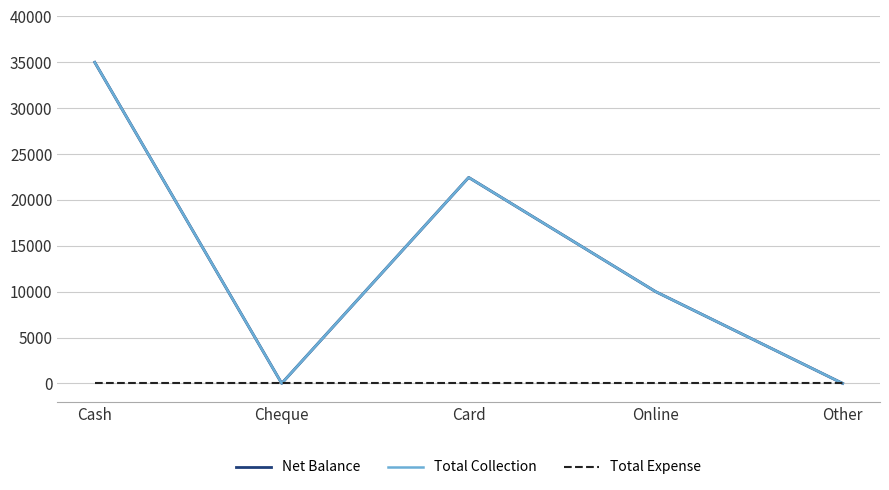

Does the chart have visible grid lines?

Yes